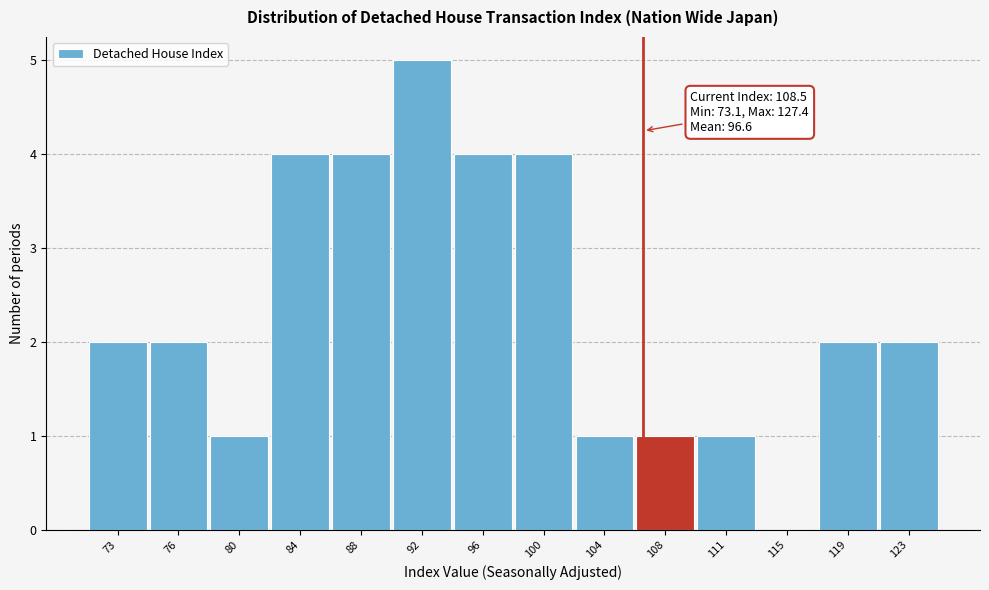

Reading right to left, transcribe all the data shown in this chart.

123=2	119=2	115=0	111=1	108=1	104=1	100=4	96=4	92=5	88=4	84=4	80=1	76=2	73=2